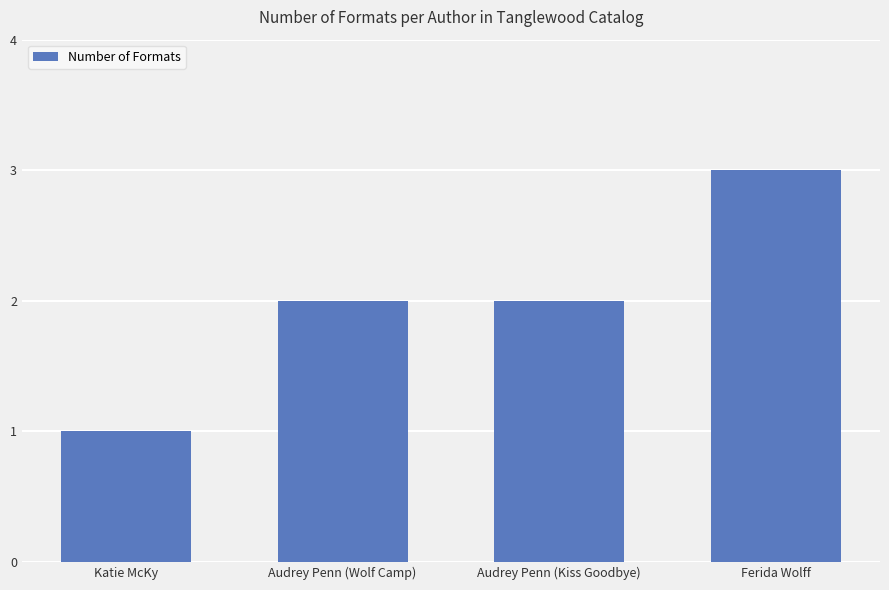

Reading left to right, transcribe all the data shown in this chart.

1	2	2	3